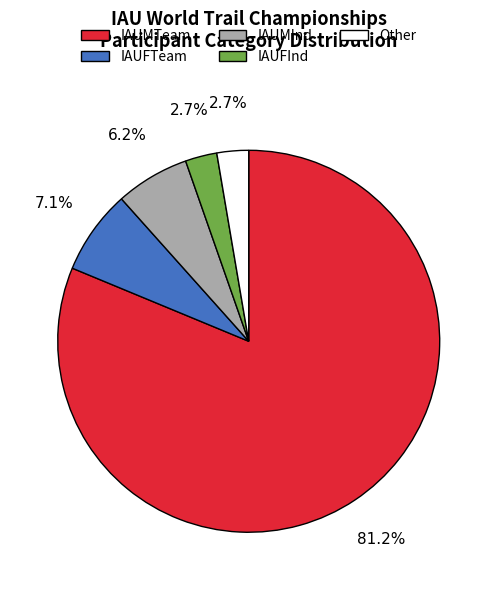

How many slices are in this pie chart?

5